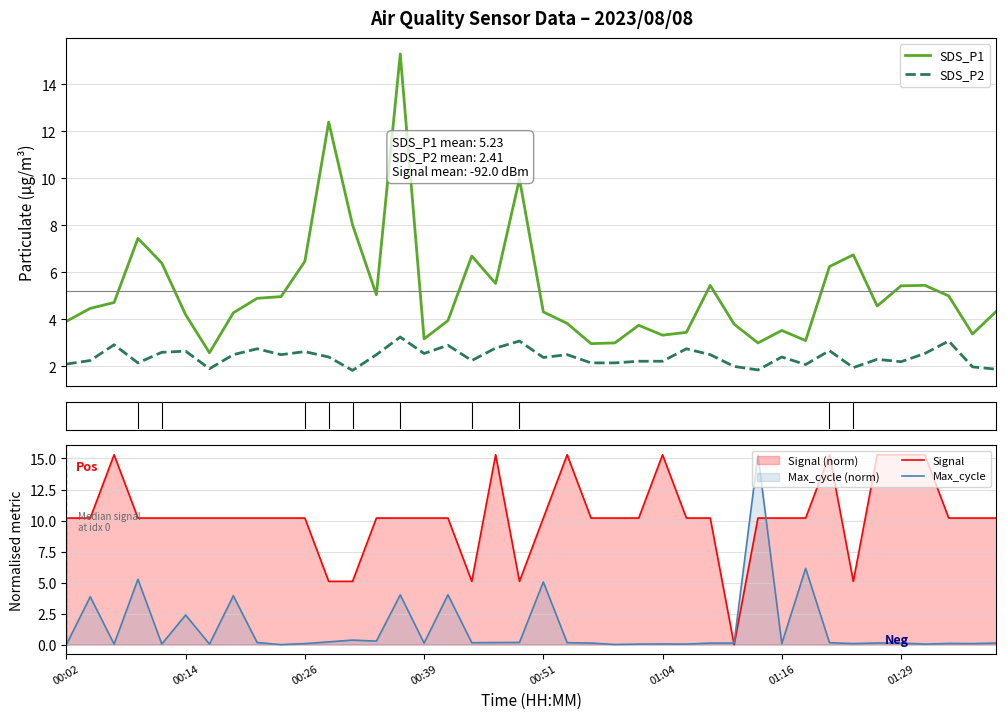

True or false: SDS_P1 and SDS_P2 cross at least once.

False